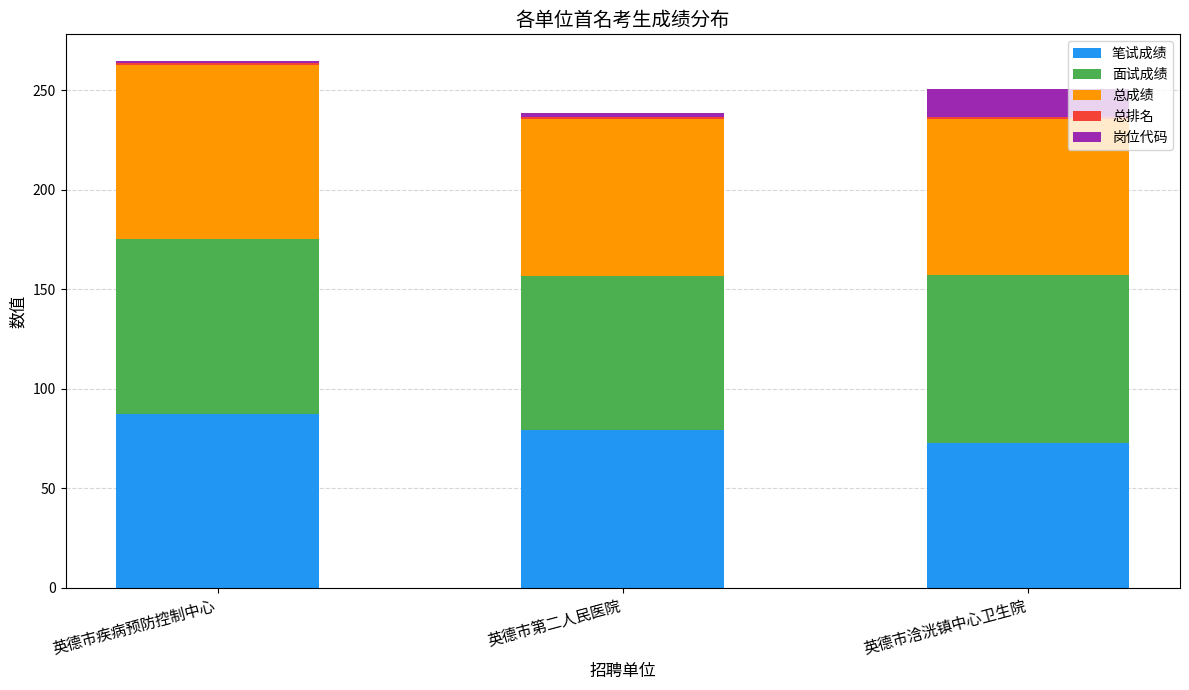

How many bars are there in total?

3